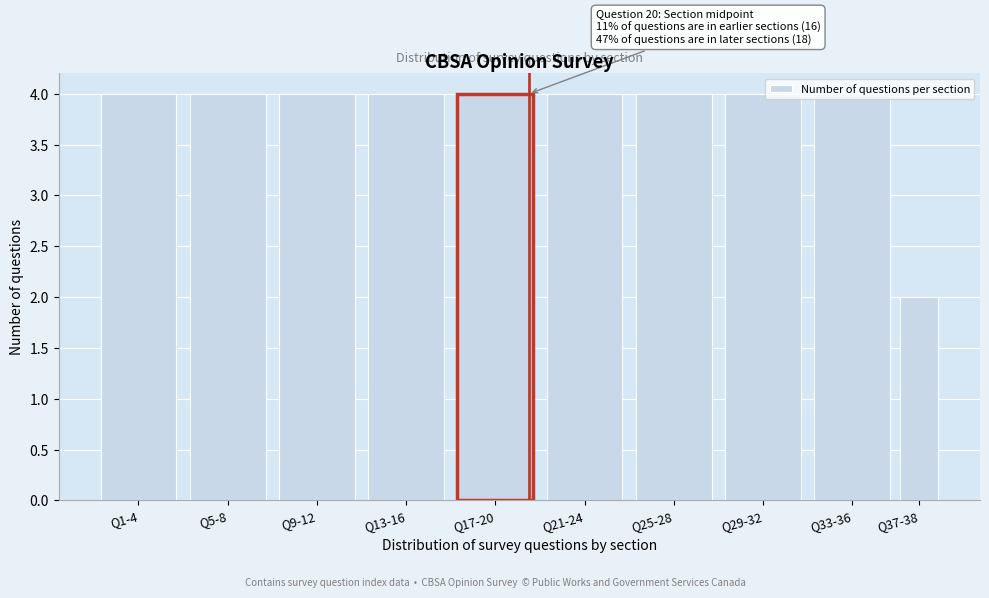

The chart shows a value of 4 at Q33-36. True or false?

True